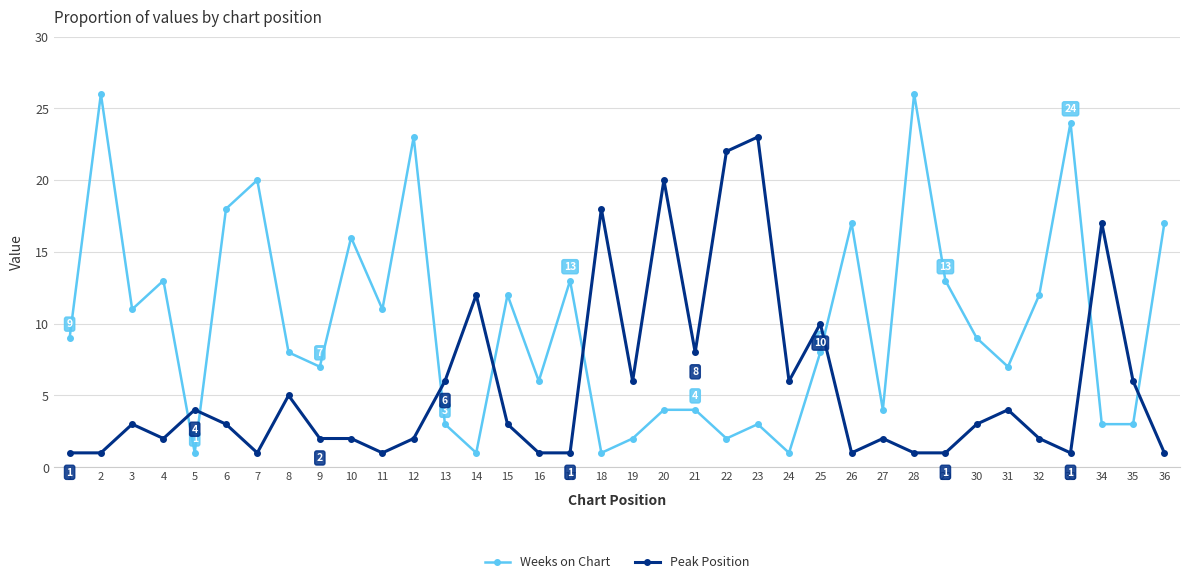

What is the approximate value of Weeks on Chart at 13?

3